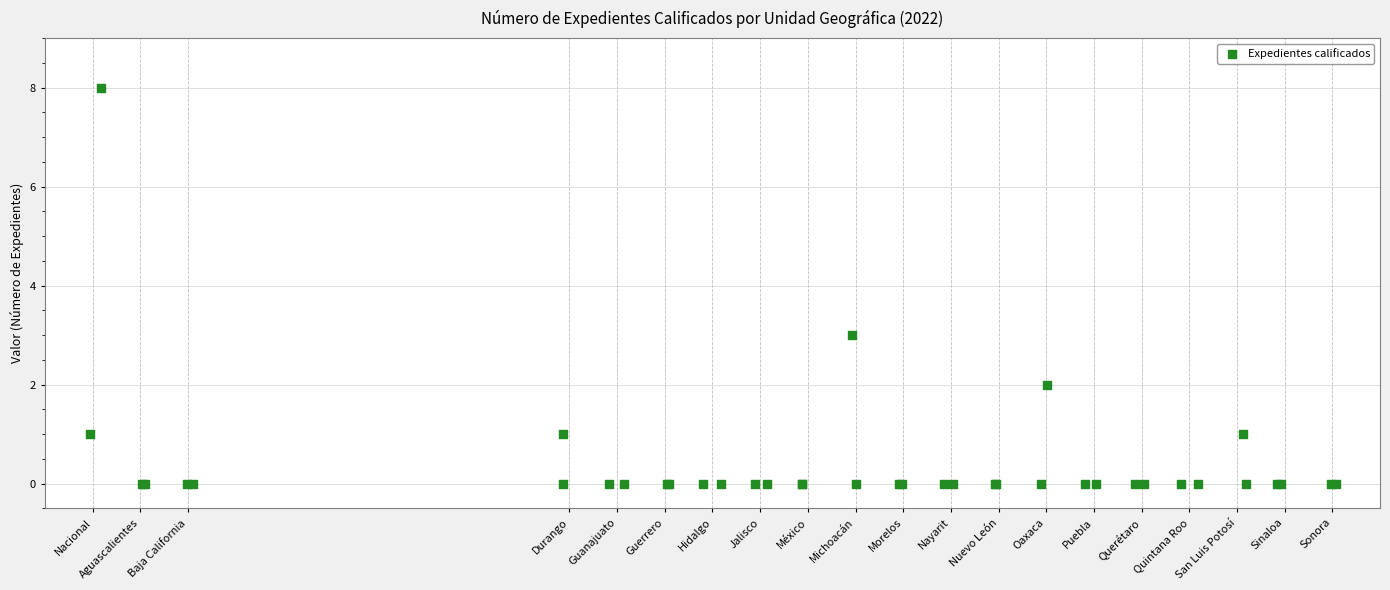

What Y value in the scatter plot is closest to 4?

3